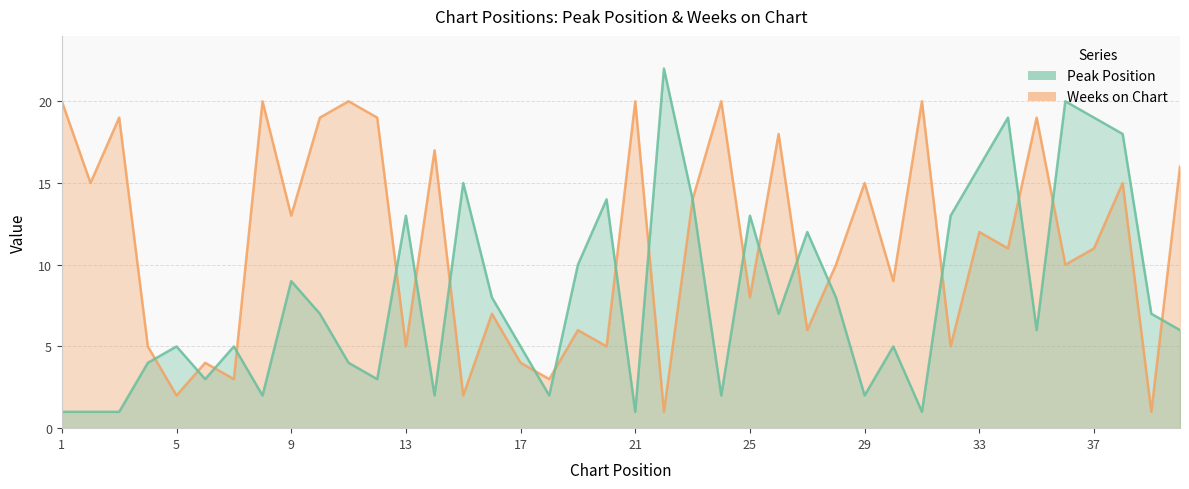

At which label does Peak Position reach its peak?

22